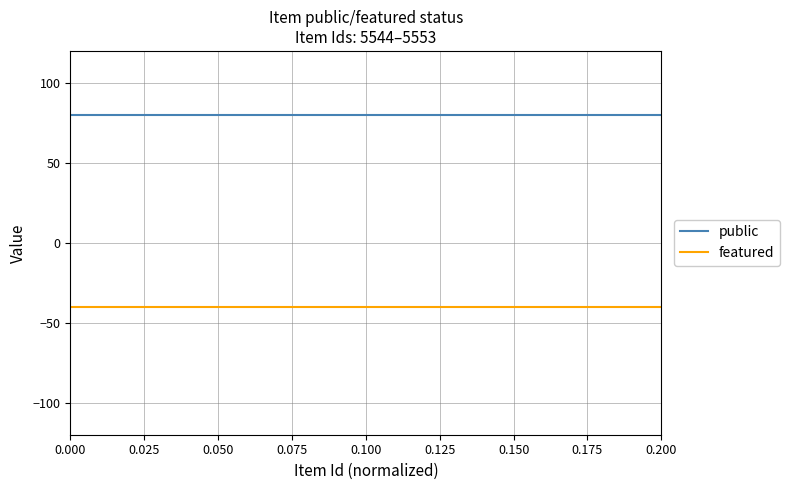

The value of featured at 0.075 is -63. True or false?

False